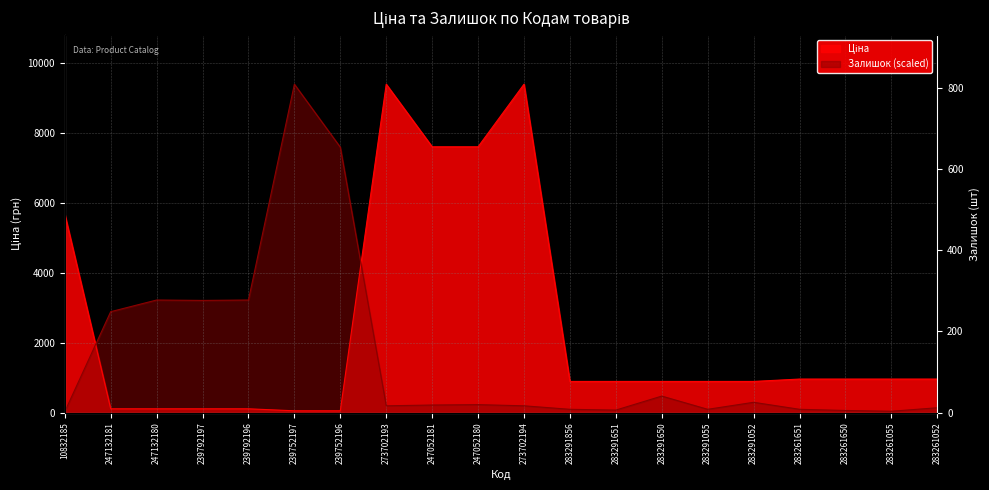

Where does the Залишок series first go above 222?

247132181